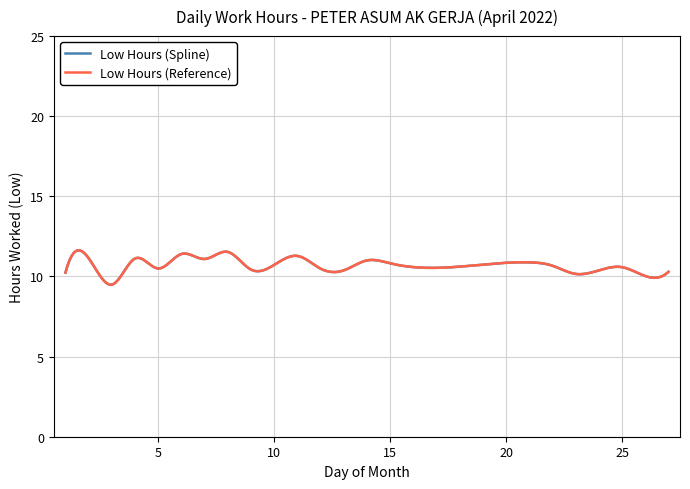

Which series has the widest spread of values?

Low Hours (Reference)